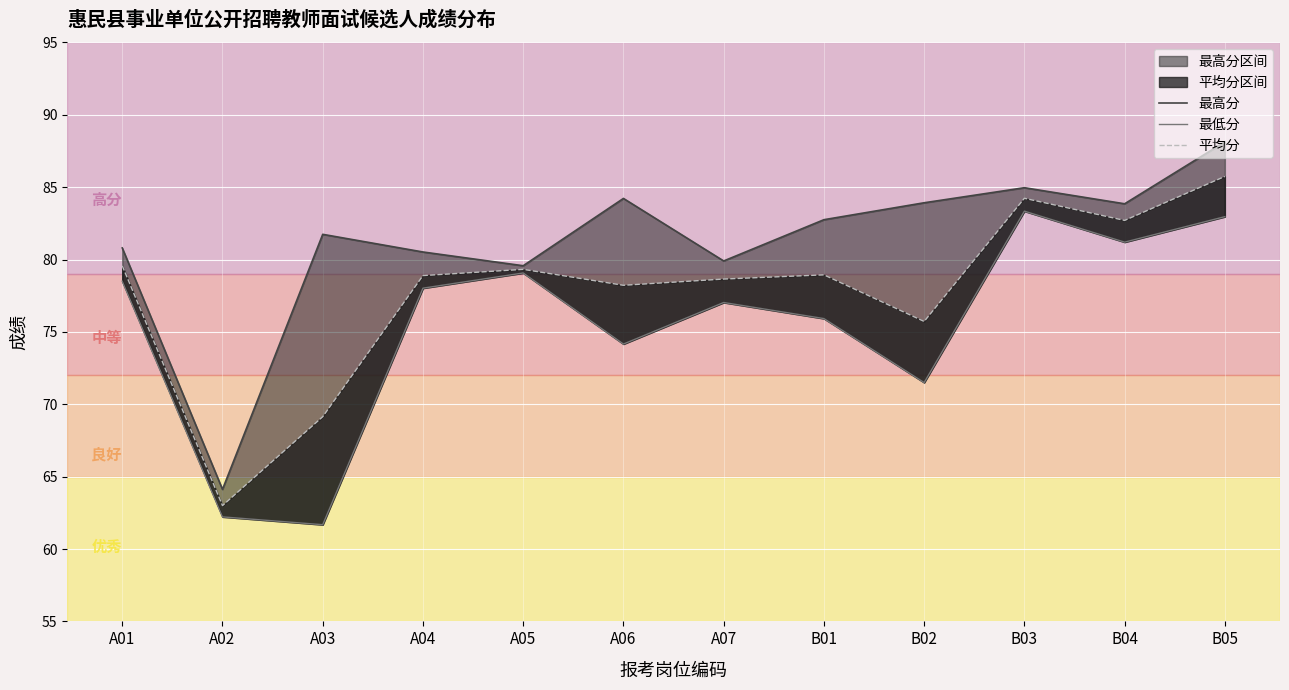

Reading left to right, what are all the values shown in this chart?

最高分: A01=80.8	A02=64.1	A03=81.7	A04=80.5	A05=79.6	A06=84.2	A07=79.9	B01=82.8	B02=83.9	B03=85.0	B04=83.8	B05=88.1
最低分: A01=78.5	A02=62.2	A03=61.7	A04=78.0	A05=79.1	A06=74.2	A07=77.0	B01=75.9	B02=71.5	B03=83.3	B04=81.2	B05=83.0
平均分: A01=79.6	A02=63.0	A03=69.1	A04=78.9	A05=79.3	A06=78.2	A07=78.7	B01=78.9	B02=75.7	B03=84.2	B04=82.7	B05=85.7